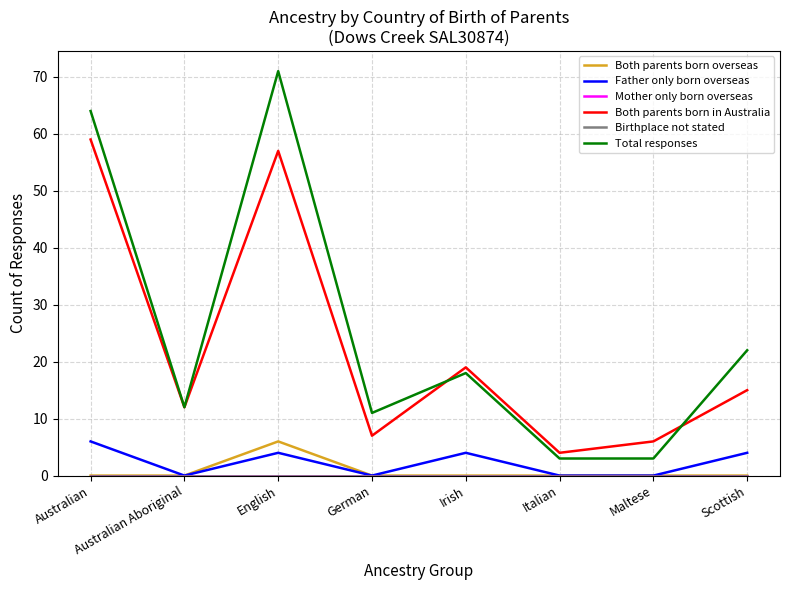

True or false: Mother only born overseas and Birthplace not stated cross at least once.

False